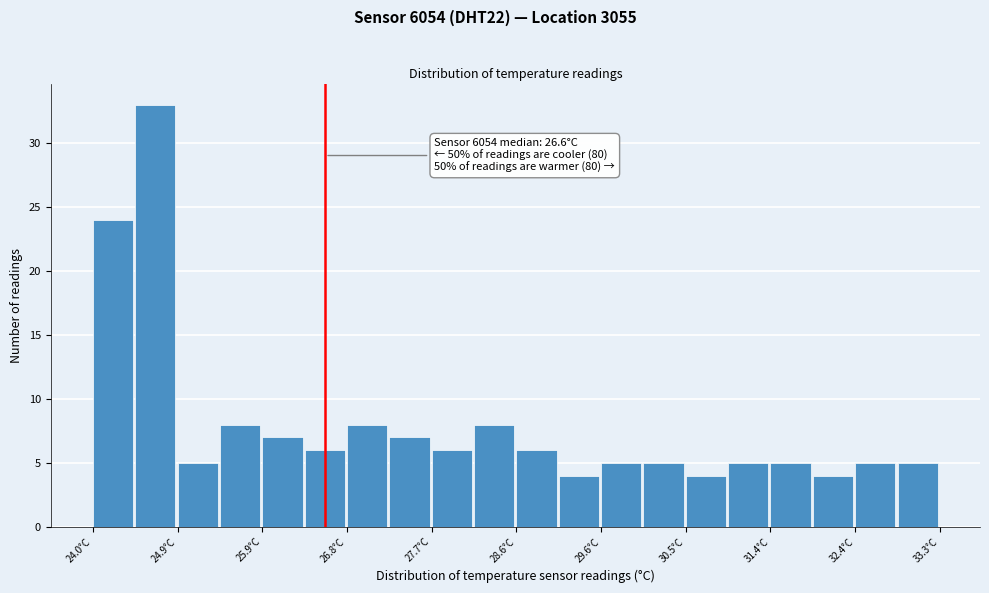

Over which range of the x-axis is the bar tallest?

24.5 to 24.9